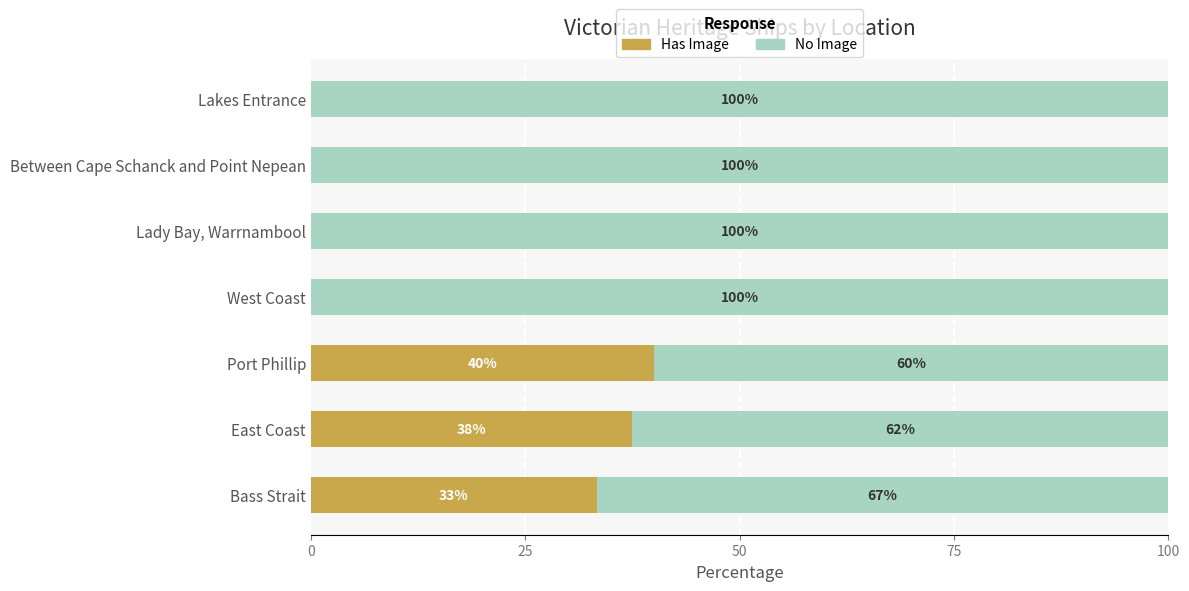

What is the total value across all series at Lakes Entrance?

100.0